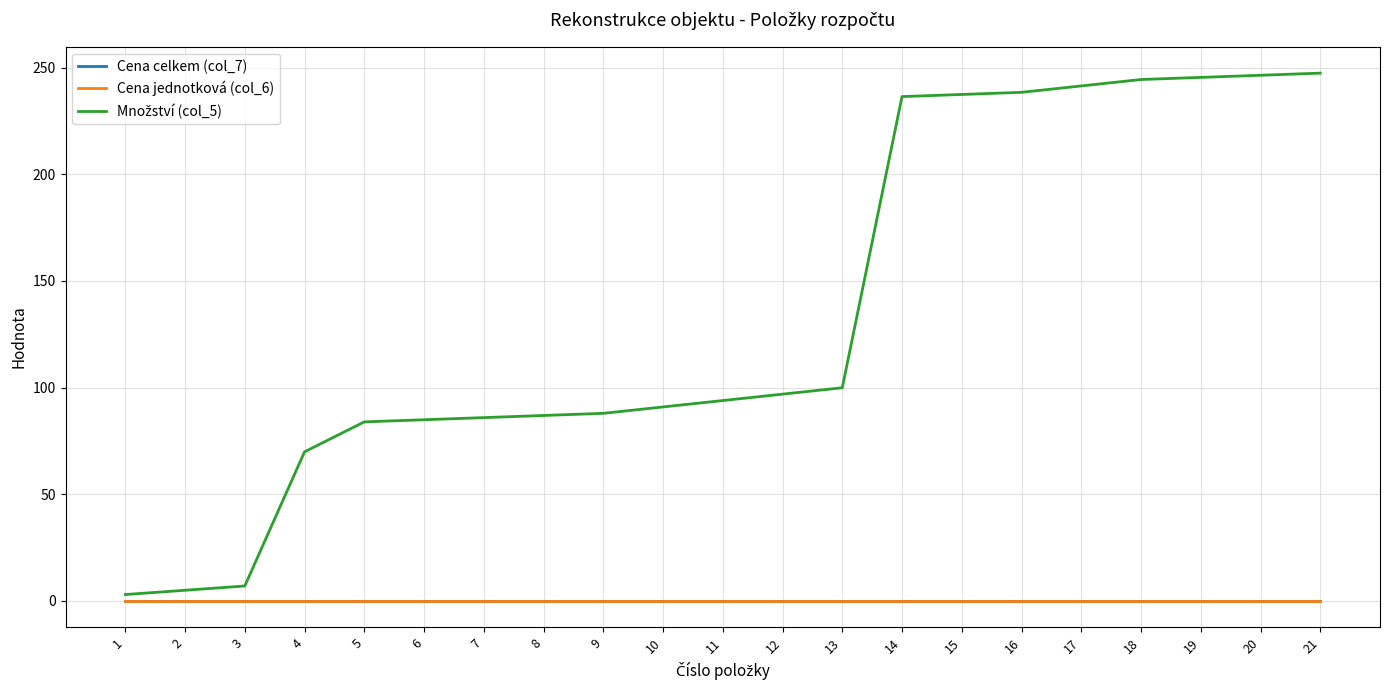

Is this an area chart (filled region under the line)?

No